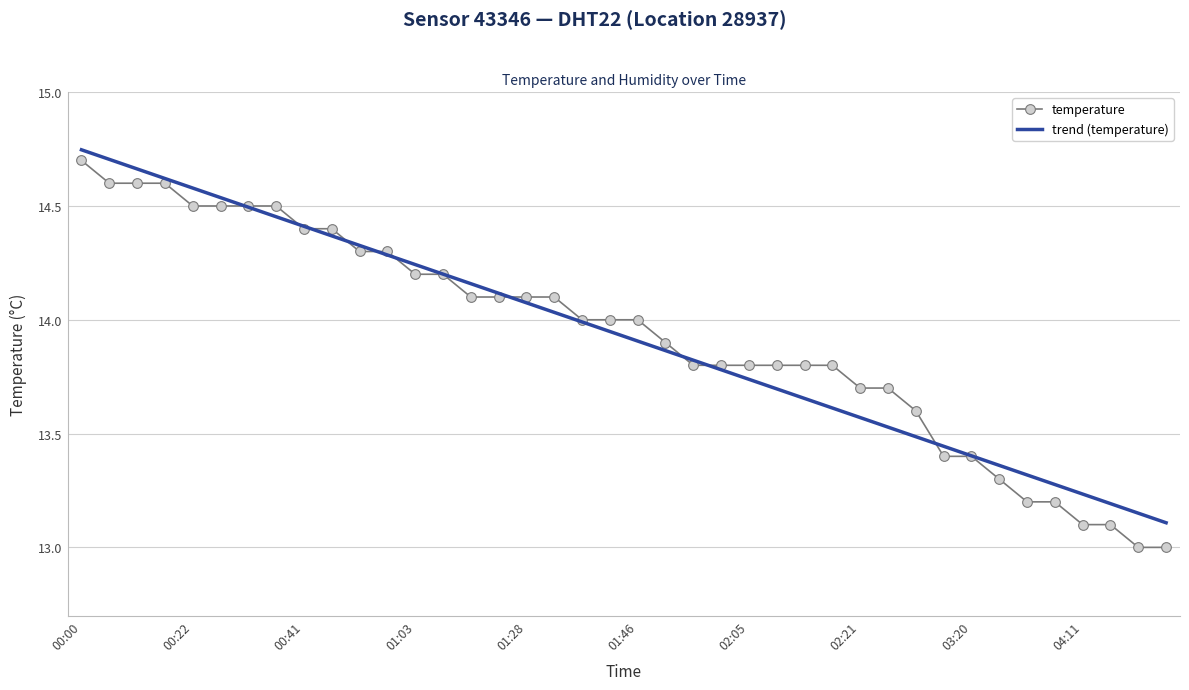

What are all the series names shown in the legend?

temperature, trend (temperature)